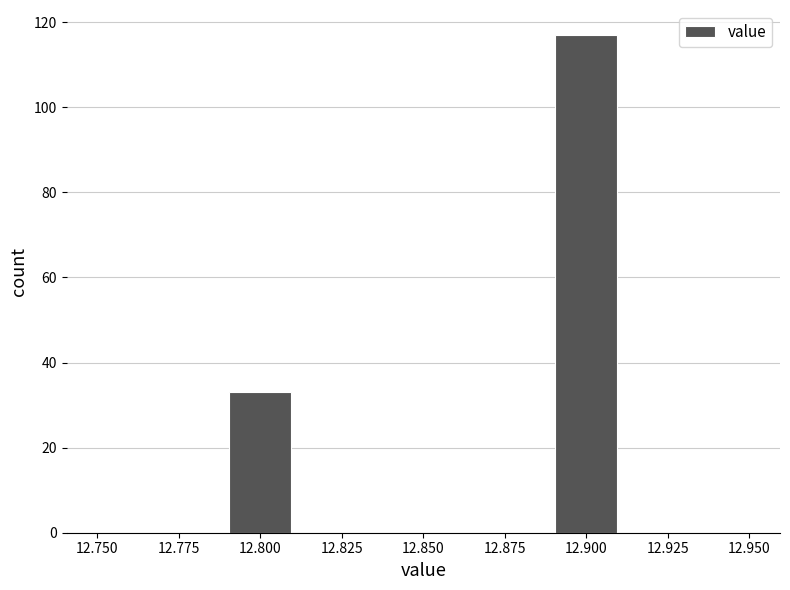

Reading left to right, transcribe this chart: for each bar, give the range it covers on the x-axis and its height. The values are not printed on the chart, so give them approximately, as read against the axis.

12.75 to 12.77: 0
12.77 to 12.79: 0
12.79 to 12.81: 34
12.81 to 12.83: 0
12.83 to 12.85: 0
12.85 to 12.87: 0
12.87 to 12.89: 0
12.89 to 12.91: 118
12.91 to 12.93: 0
12.93 to 12.95: 0